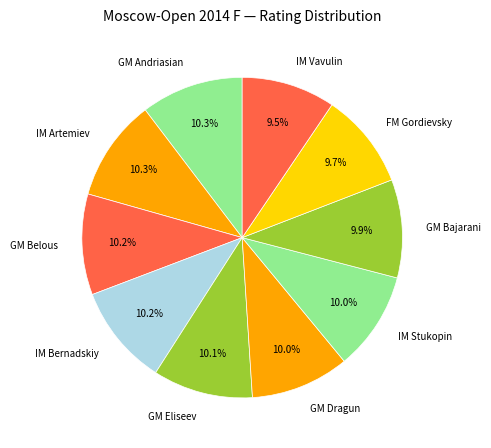

What is the ratio of the value at GM Belous to the value at FM Gordievsky?

1.1